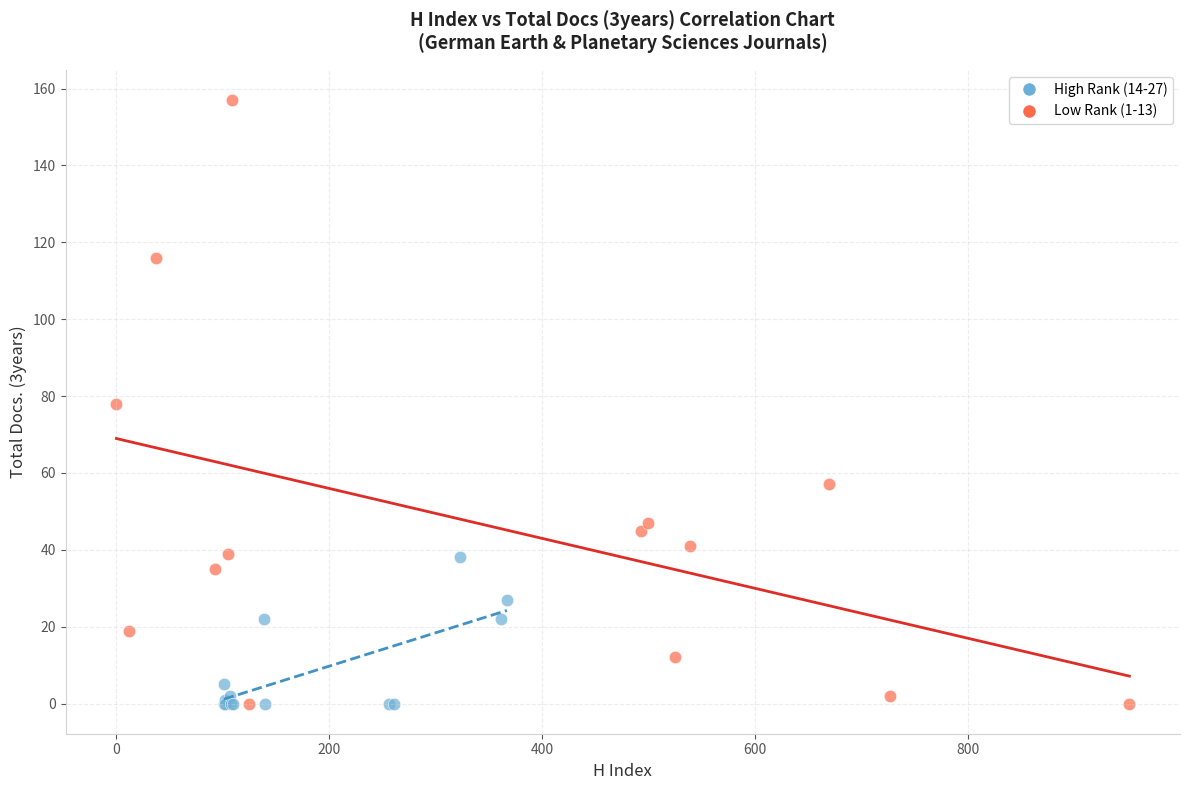

Which series contains the highest Y value?

Low Rank (1-13)